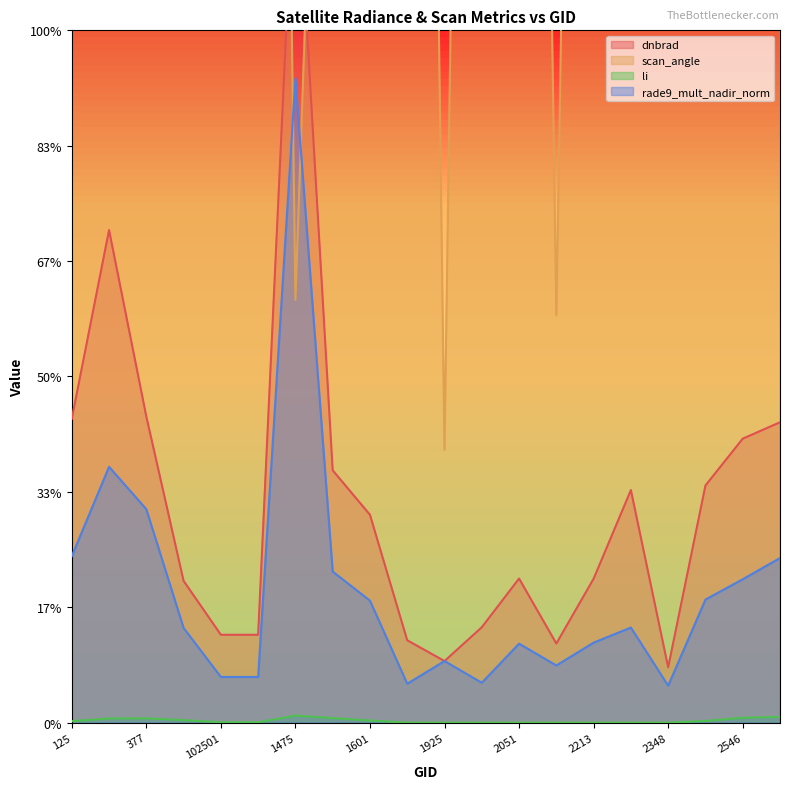

Does the chart display data point markers on the line(s)?

No